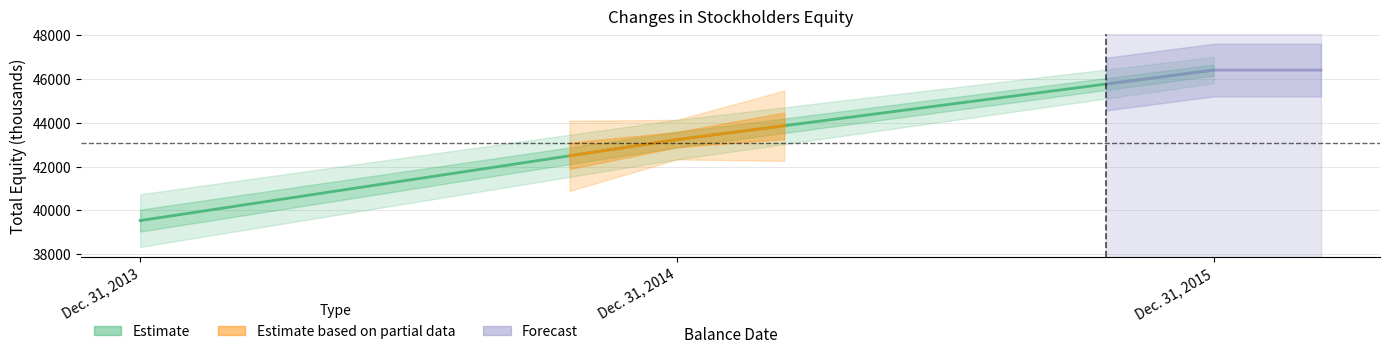

What is the value of the Estimate point at the 1st from the left?

39538.0